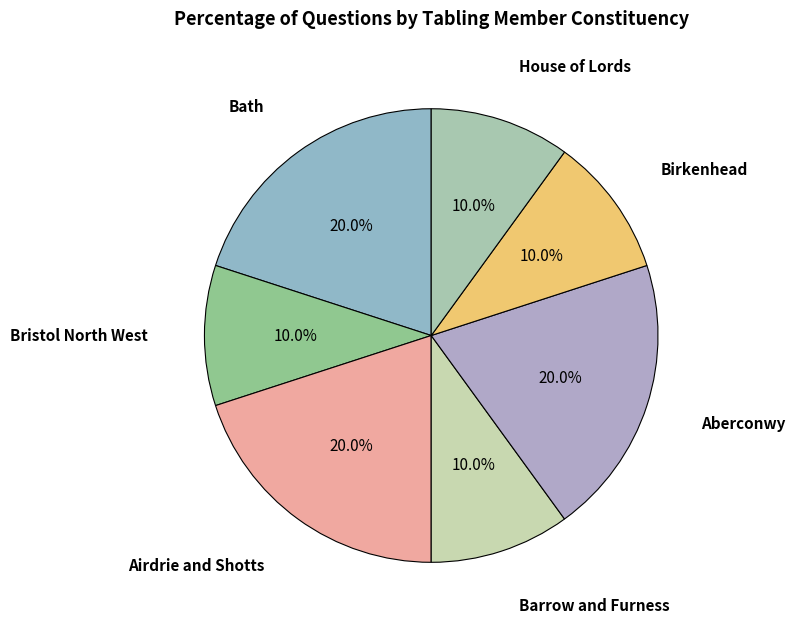

Count the number of slices in the pie.

7